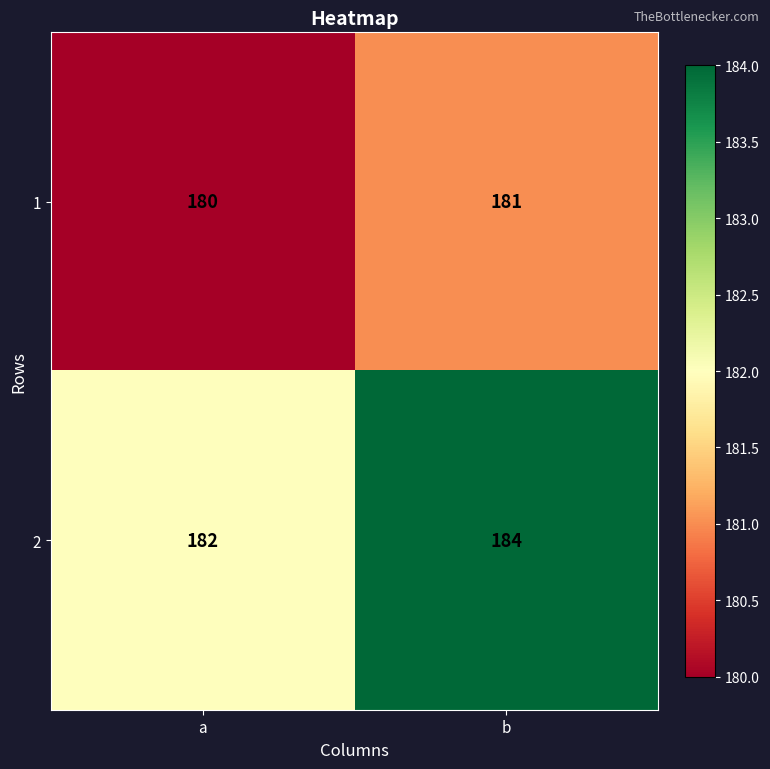

Reading left to right, list all the values displayed in this chart.

1: 180	181
2: 182	184